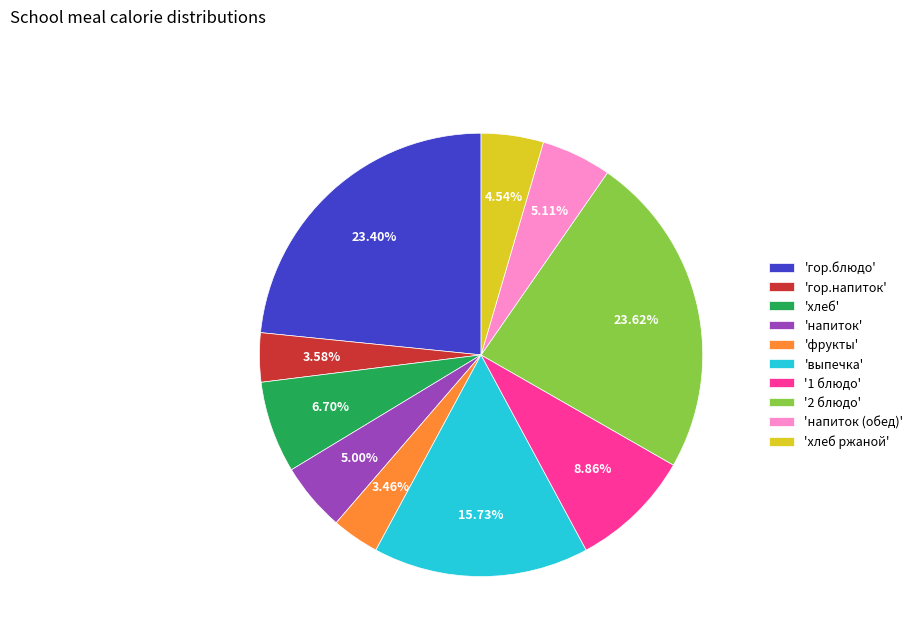

Does 'гор.напиток' represent more than half of the total?

No